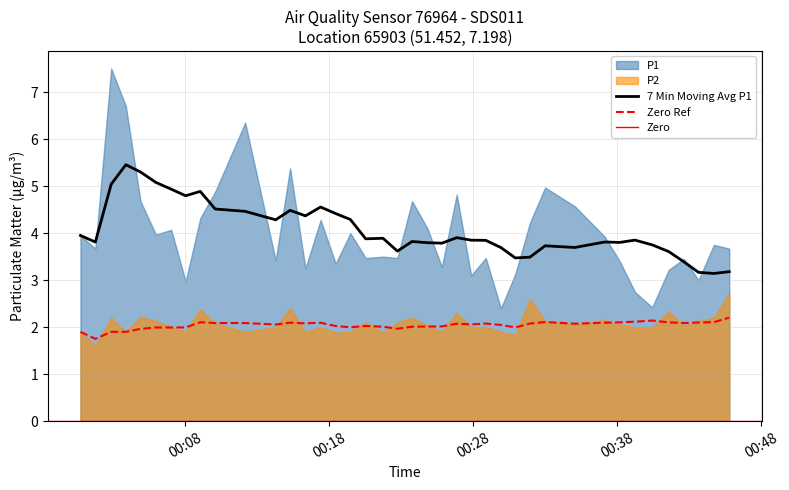

True or false: 7 Min Moving Avg P1 and Zero Ref cross at least once.

False